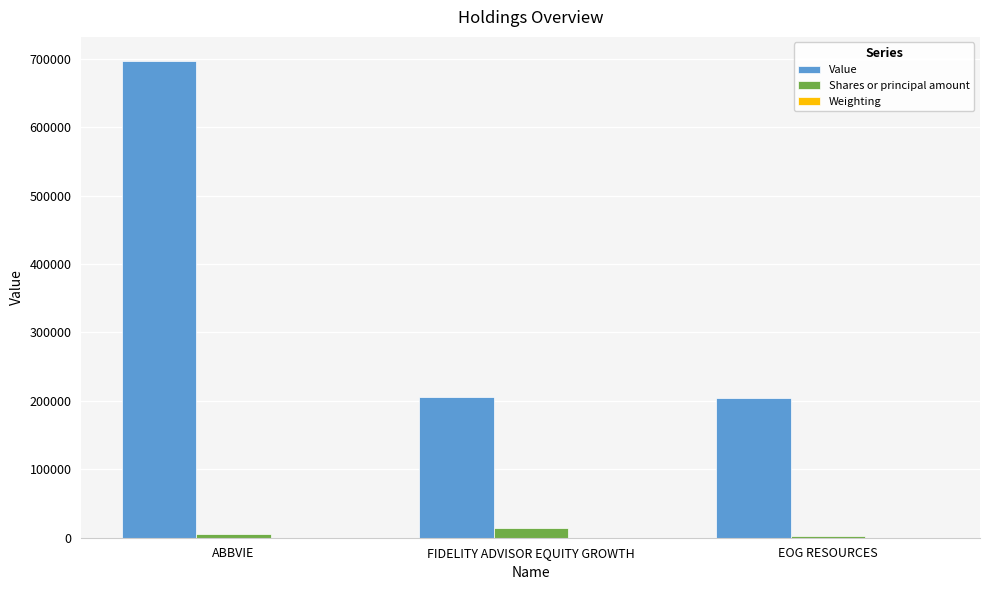

Where is Shares or principal amount nearest to the value 8024?

ABBVIE